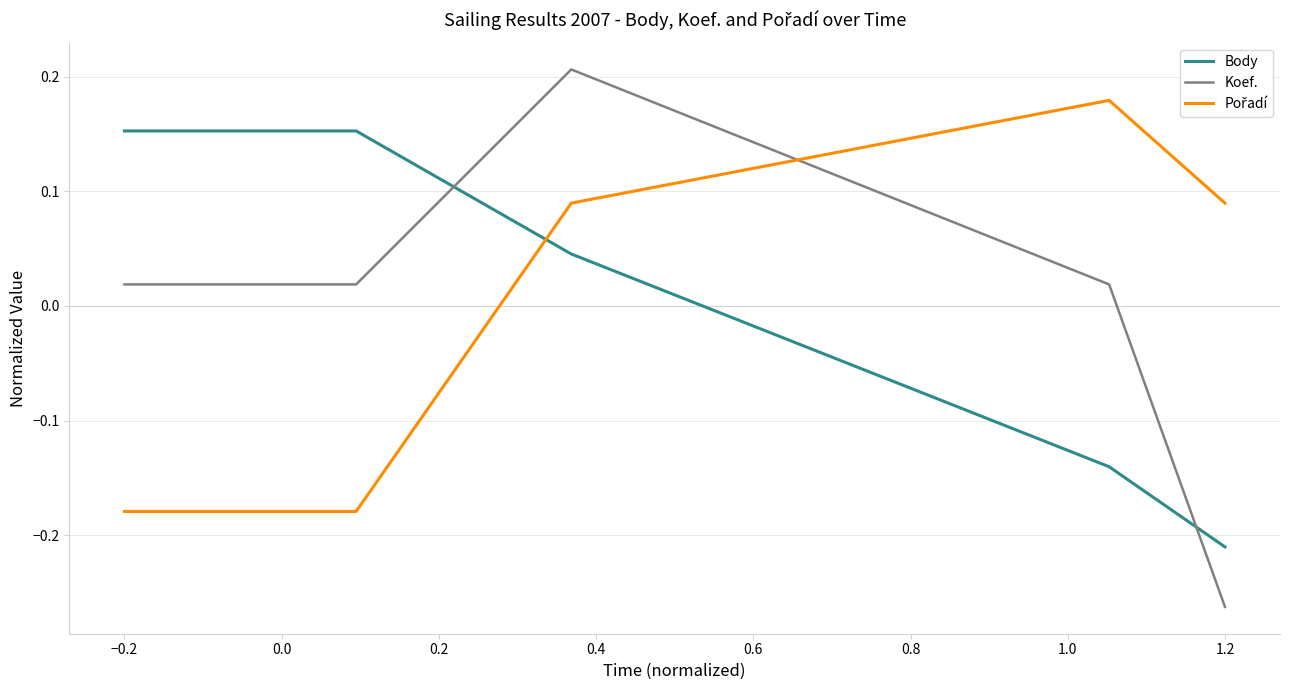

Which series has the widest spread of values?

Koef.